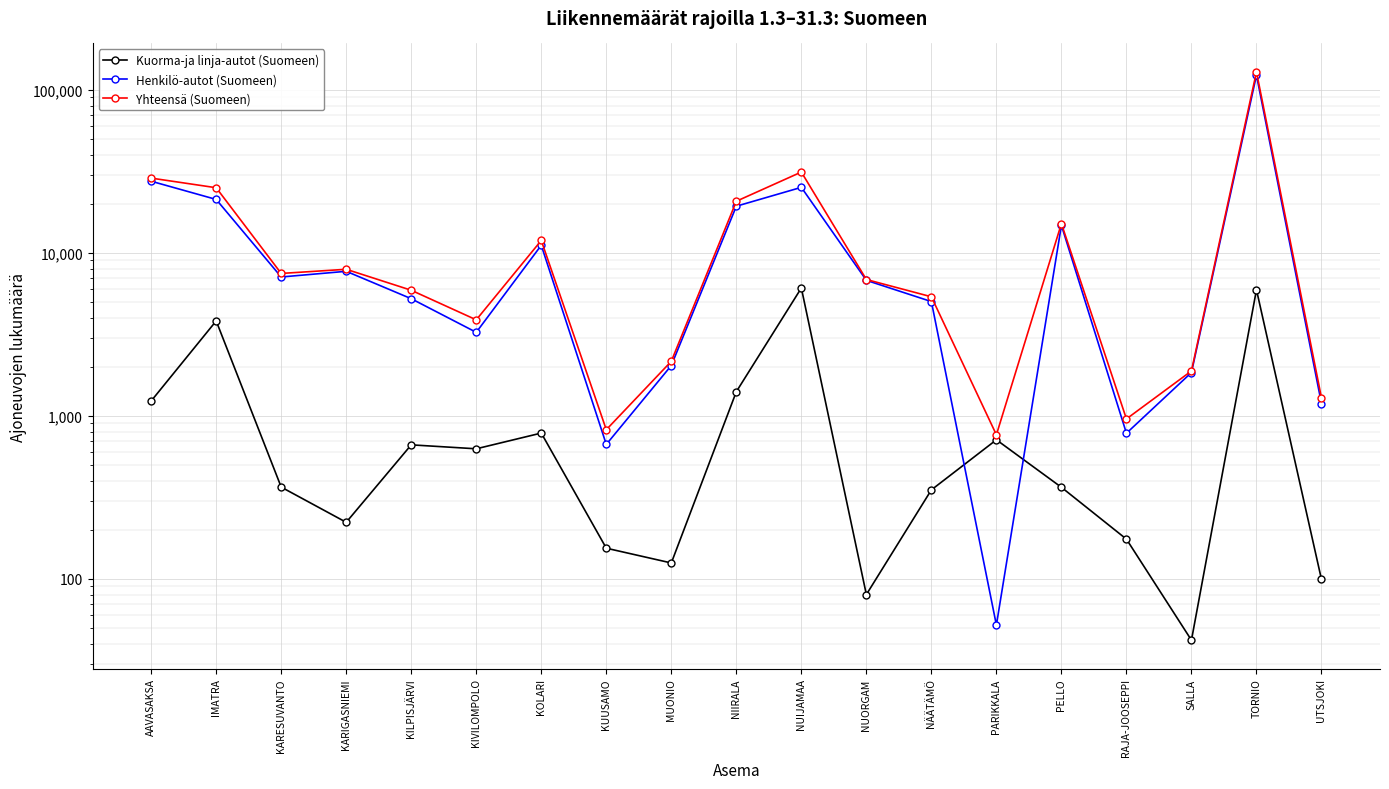

At MUONIO, list the series in order from largest to smallest.

Yhteensä (Suomeen), Henkilö-autot (Suomeen), Kuorma-ja linja-autot (Suomeen)